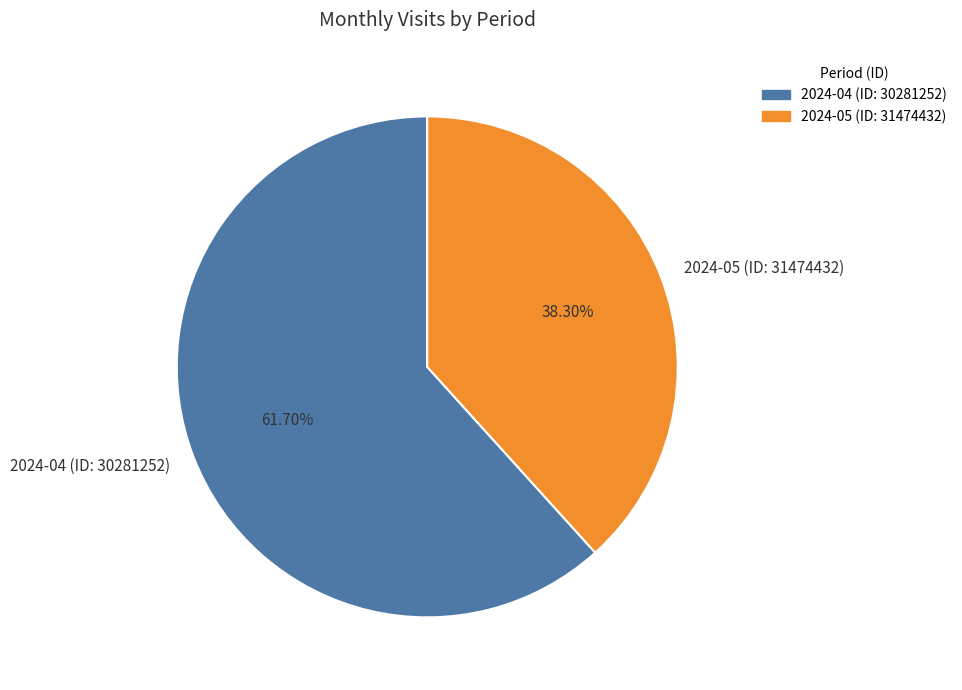

What is the majority slice?

2024-04 (ID: 30281252)